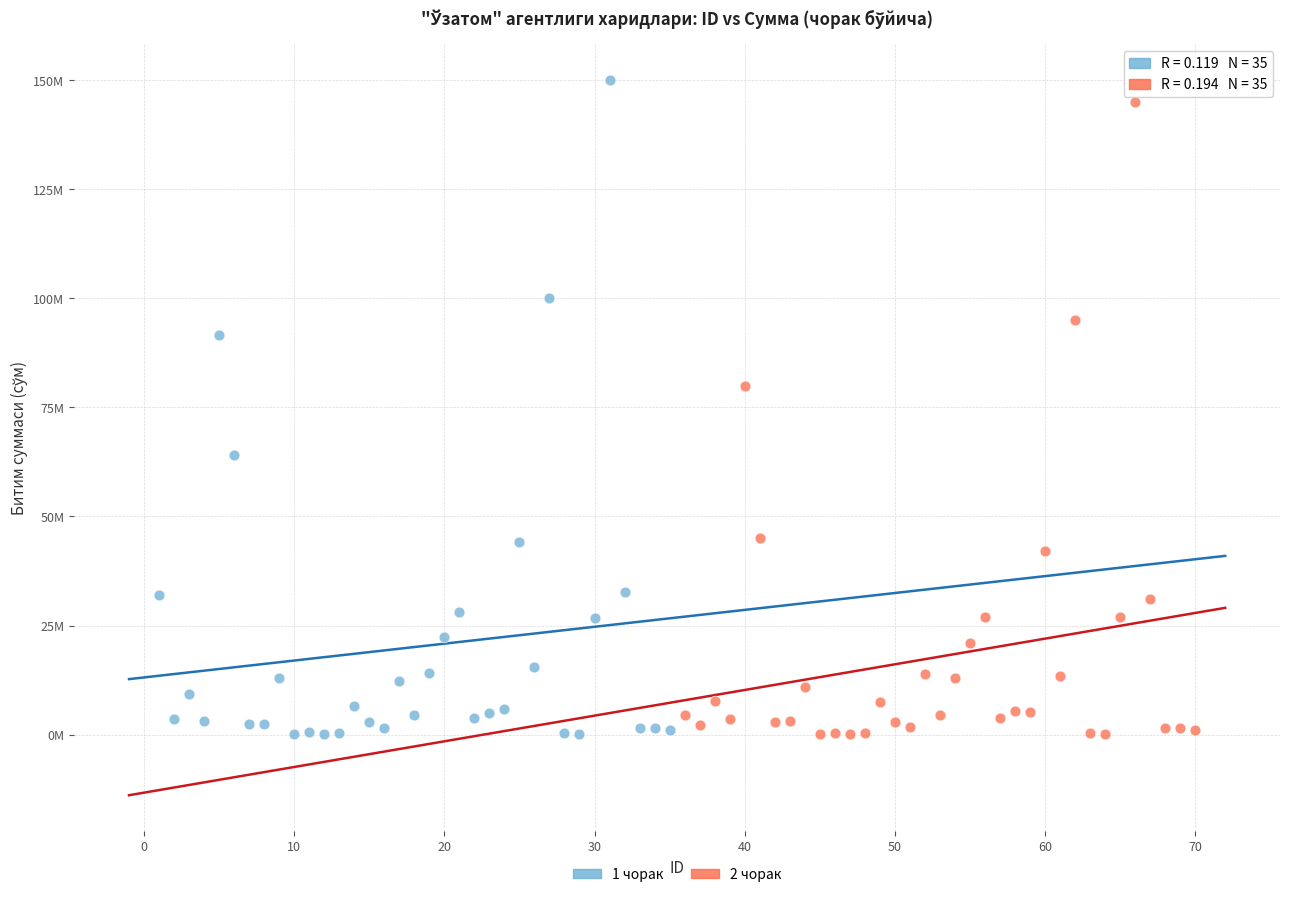

Which series contains the highest Y value?

1 чорак